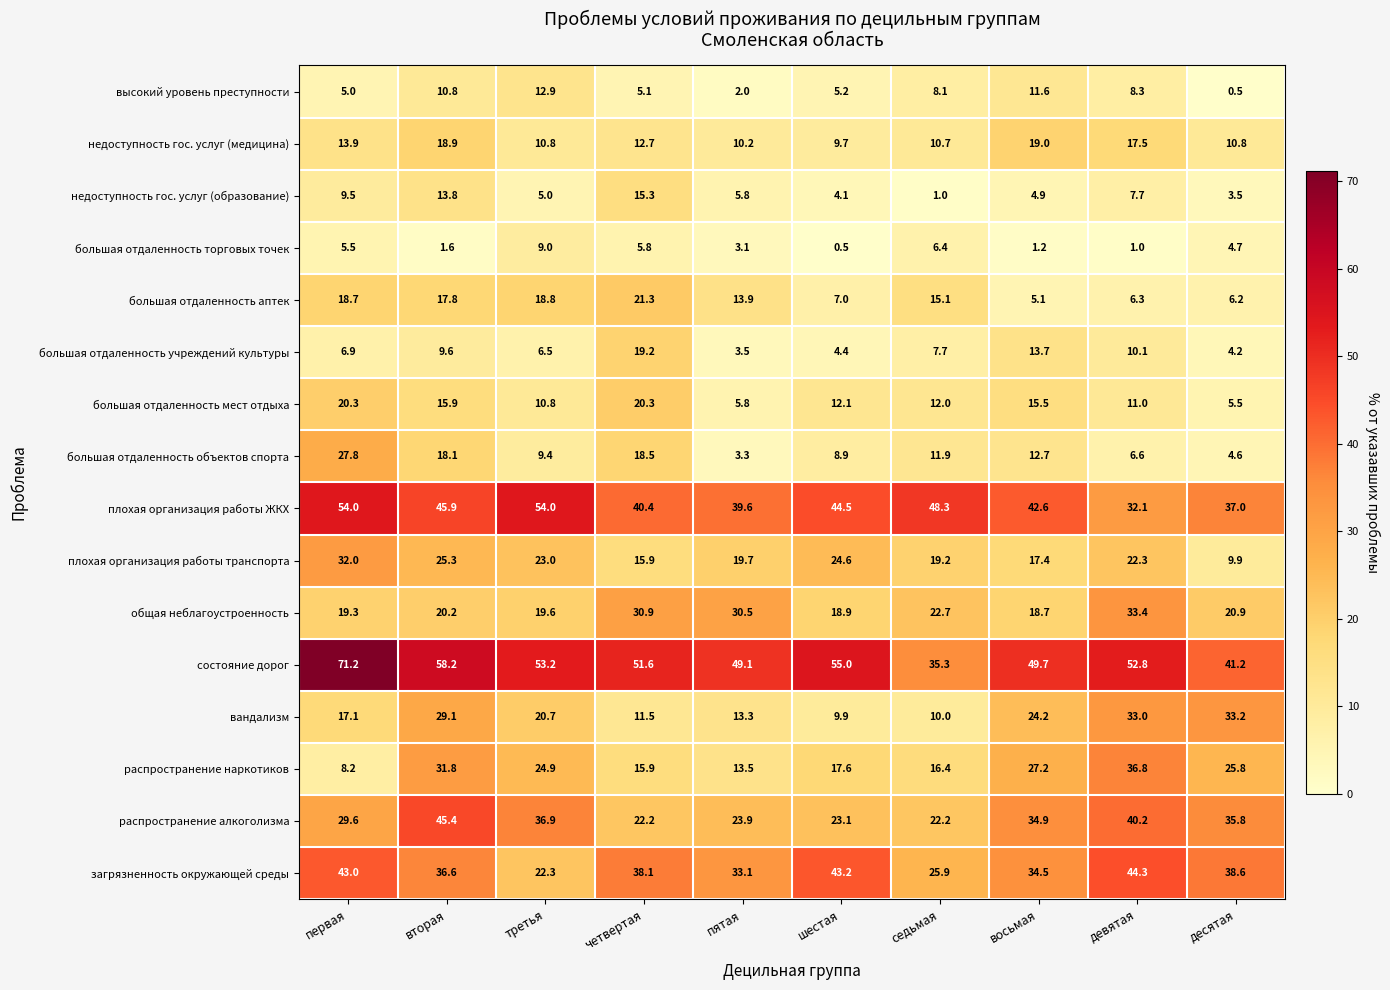

The value of большая отдаленность аптек at седьмая is 20.5. True or false?

False